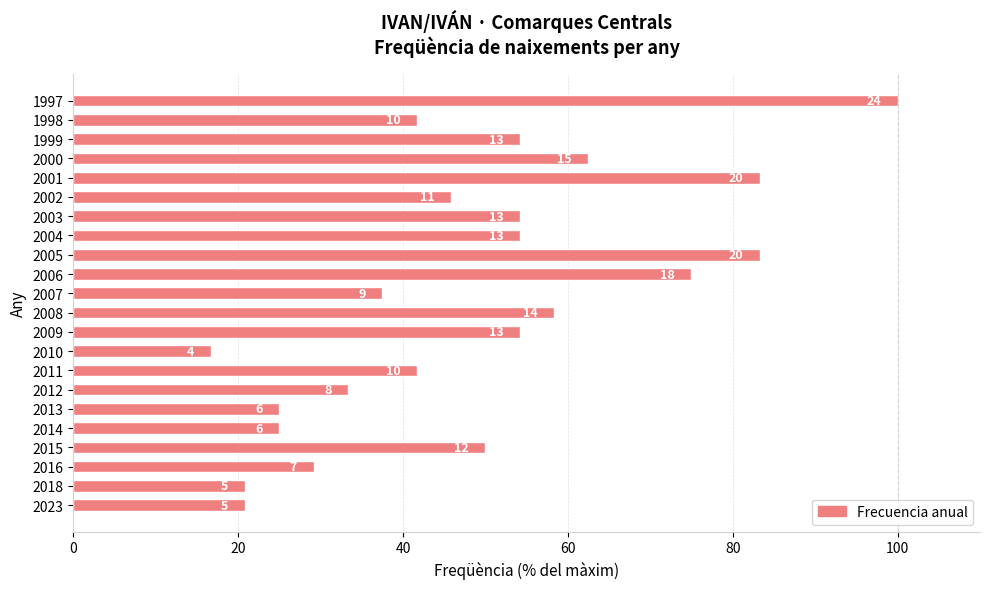

Are the bars horizontal?

Yes